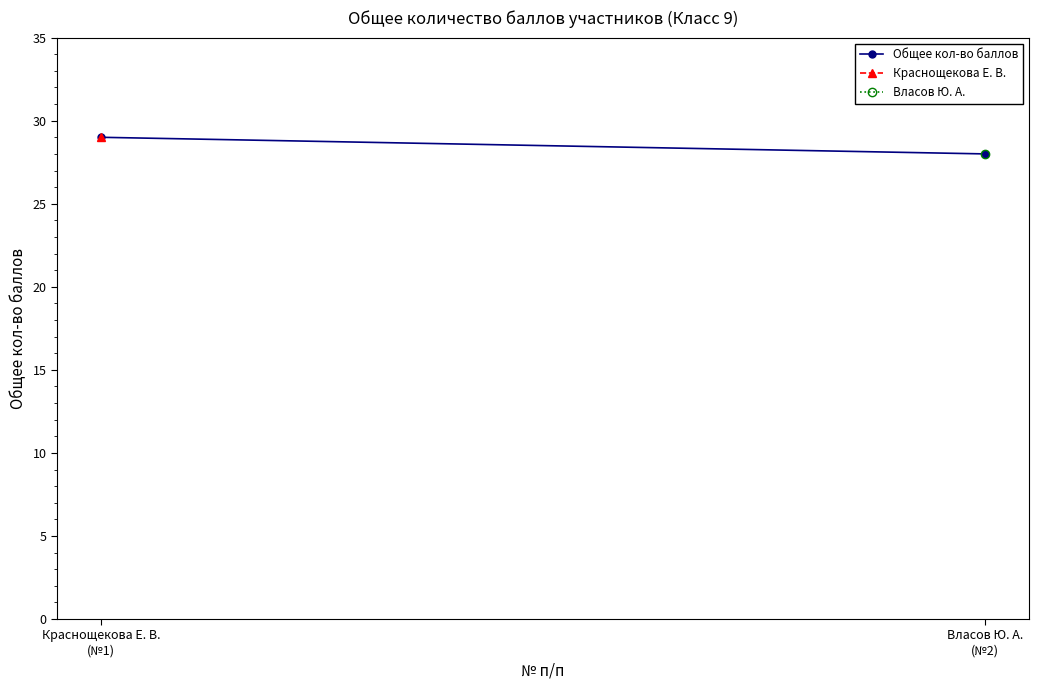

Which category has the lowest value across all series?

Власов Ю. А.
(№2)